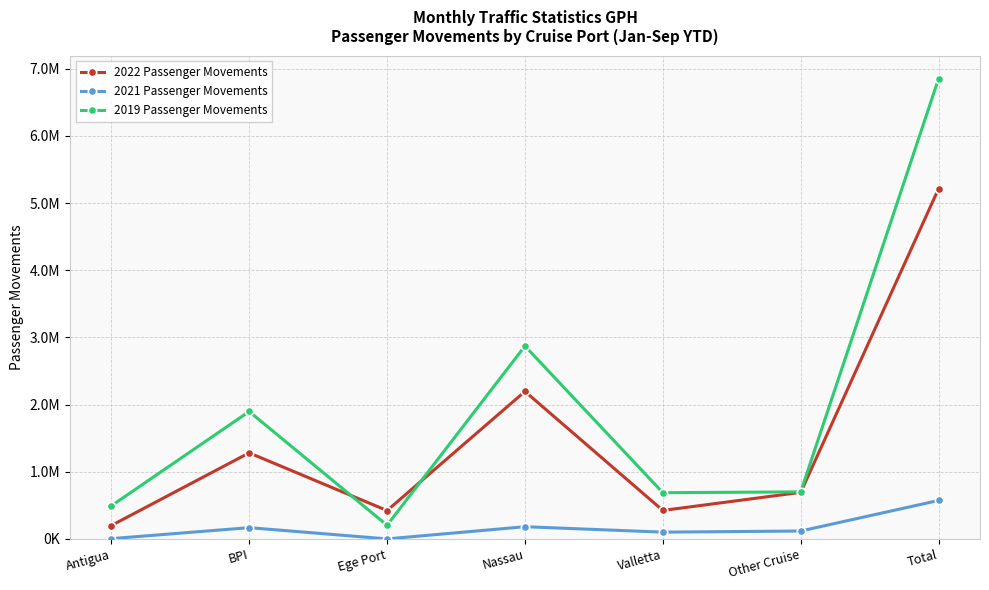

Reading left to right, list all the values displayed in this chart.

2022 Passenger Movements: 199082	1281730	422392	2196229	424007	693288	5216728
2021 Passenger Movements: 4201	167883	424	181810	101015	117659	572992
2019 Passenger Movements: 492279	1897444	203378	2872542	688183	700780	6854606